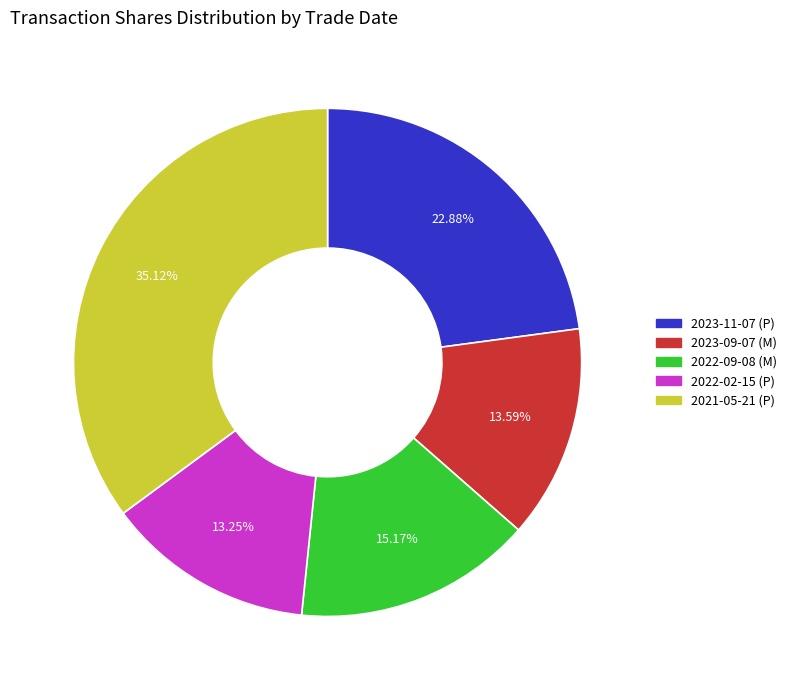

Does any single category account for the majority?

No